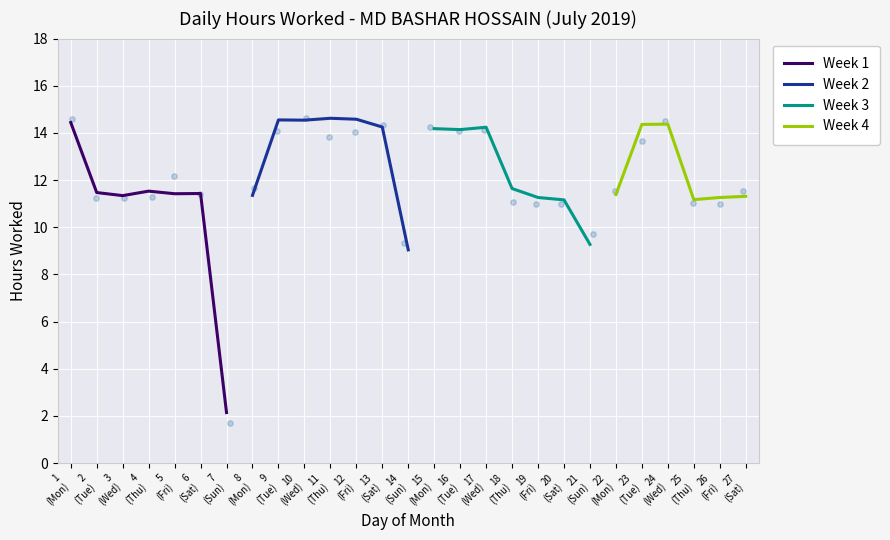

Approximately how many times larger is the value at 18 compared to 6?

1.0